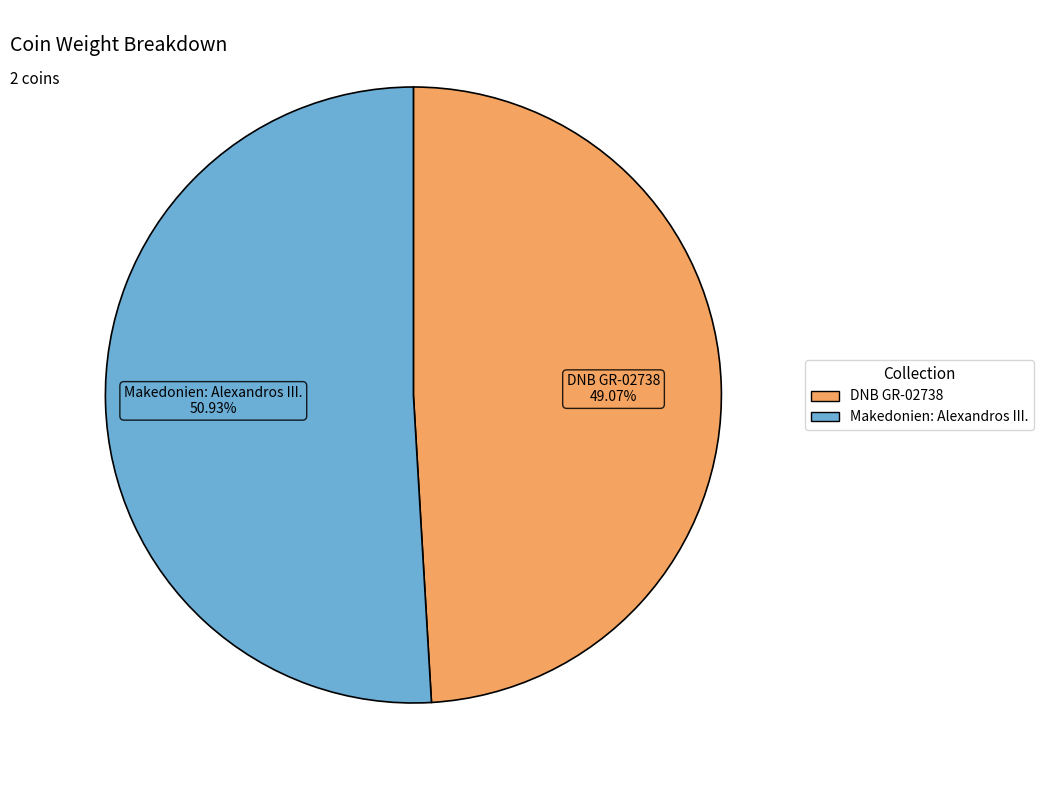

Is the sum of DNB GR-02738 and Makedonien: Alexandros III. greater than half?

Yes